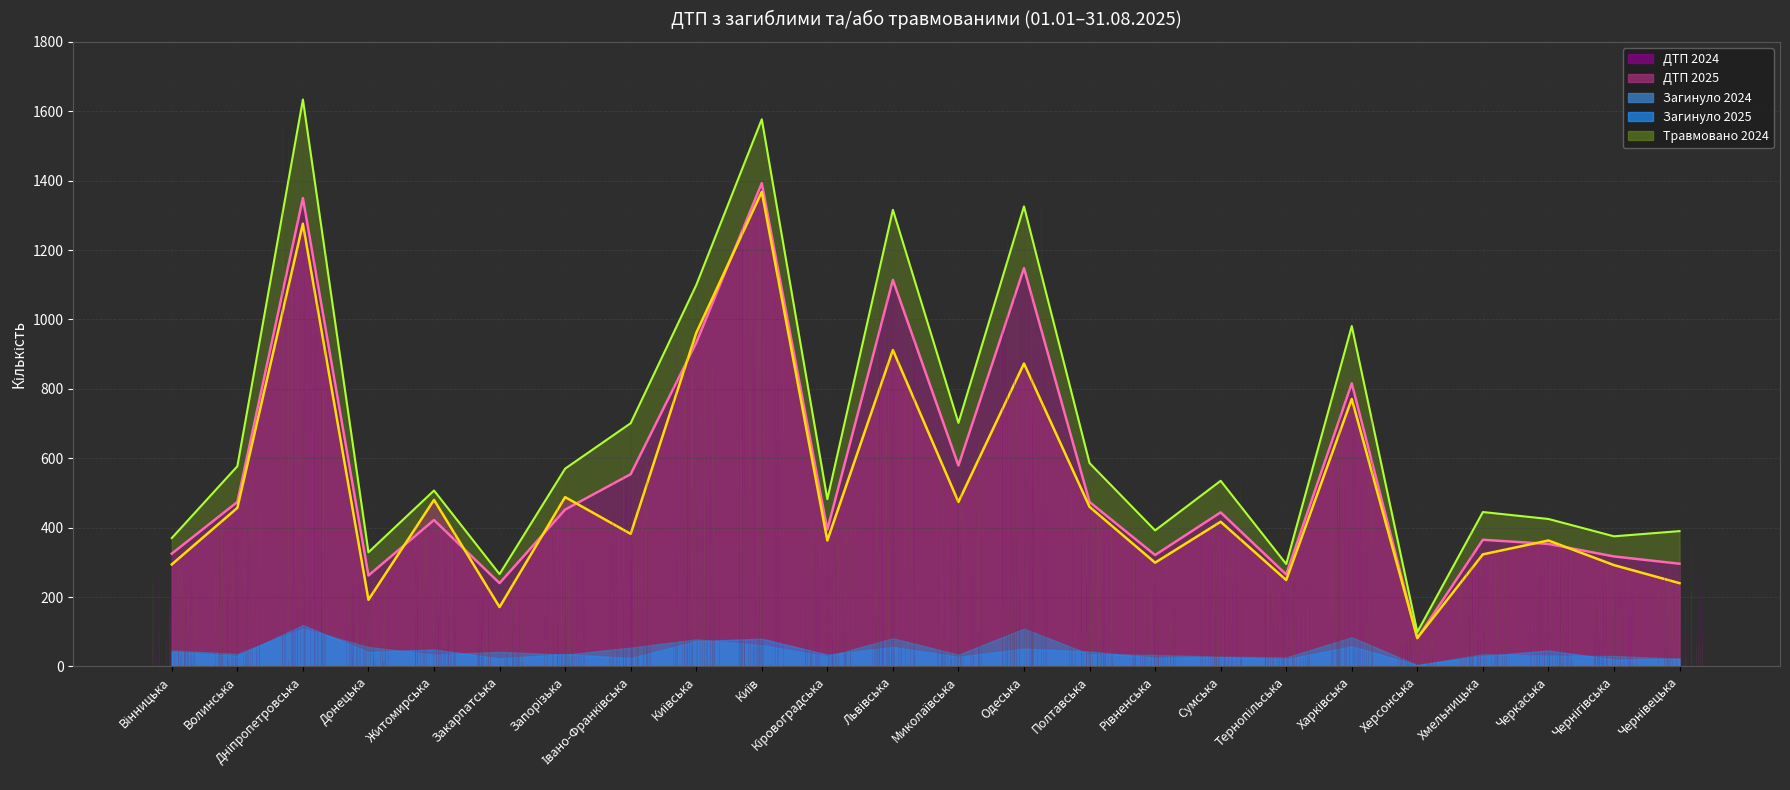

What is the sum of all ДТП 2024 values?

13372